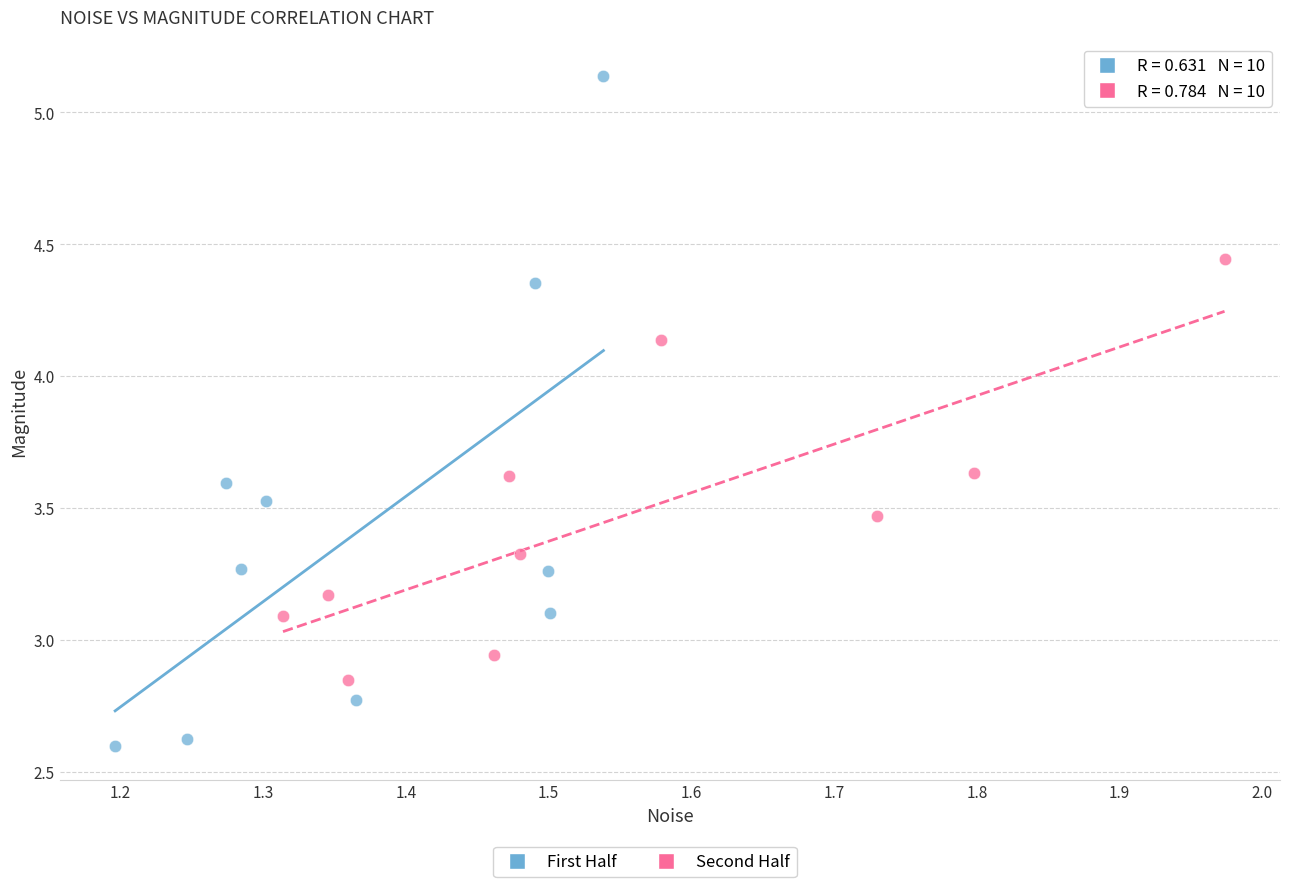

Which series reaches the maximum Y coordinate?

First Half